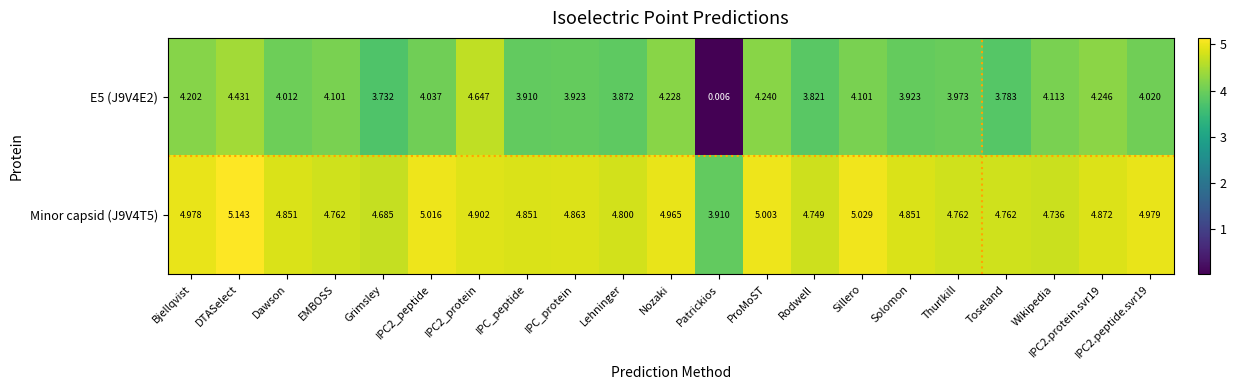

Is the value of E5 (J9V4E2) at Wikipedia greater than the value of Minor capsid (J9V4T5) at DTASelect?

No